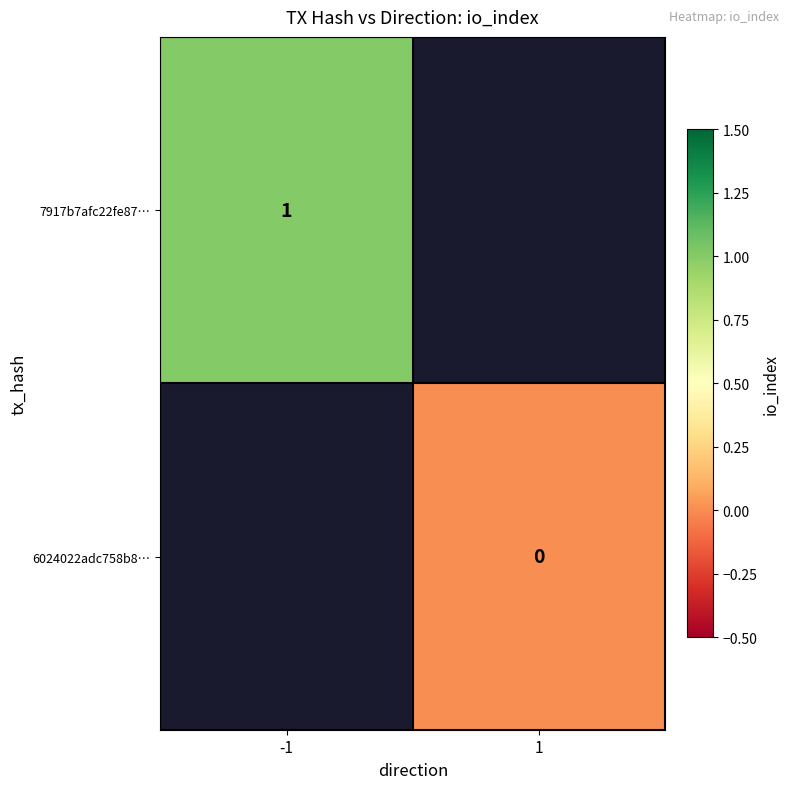

Is the value of 6024022adc758b8… at 1 greater than the value of 7917b7afc22fe87… at -1?

No